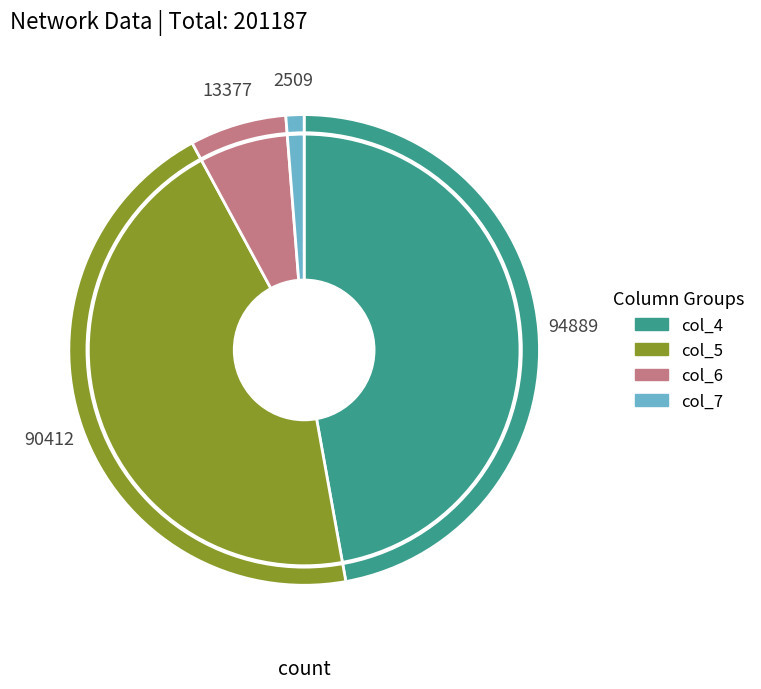

What is the smallest slice in the pie chart?

col_7